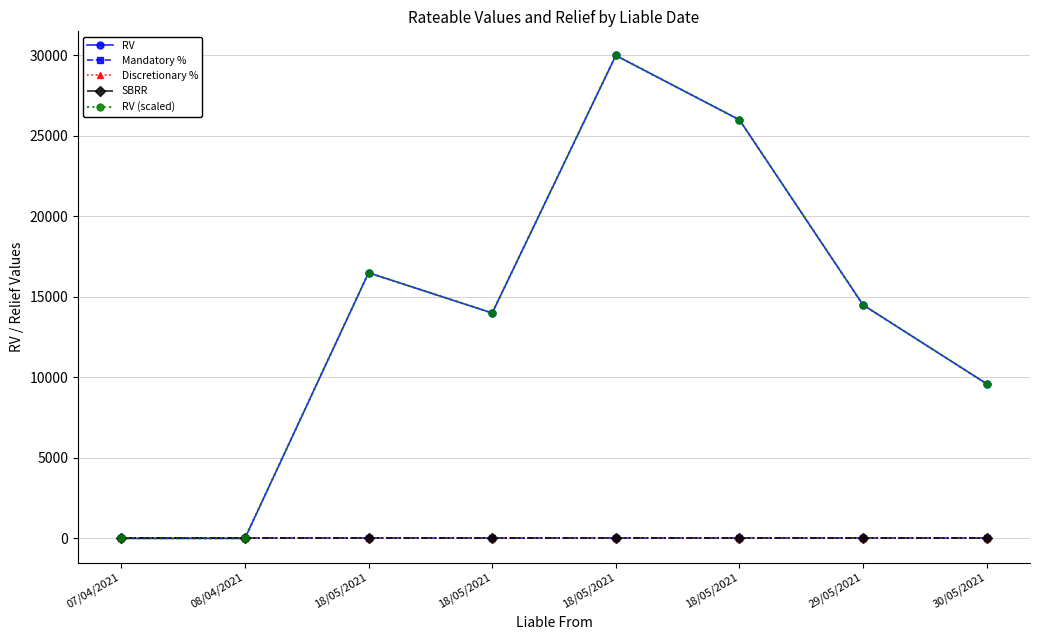

Is this an area chart (filled region under the line)?

No